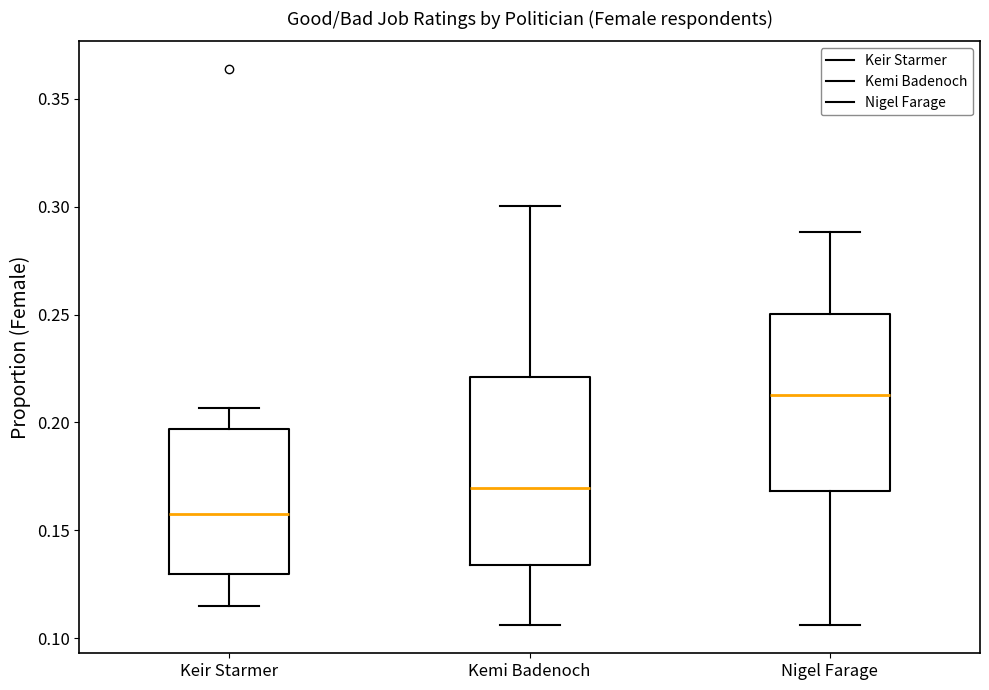

Reading left to right, read every box against the y-axis: the position of its median line, the range the box covers, and the ends of its whiskers. The values are not printed on the chart, so give them approximately, as read against the axis.

Keir Starmer: median 0.155, box 0.130 to 0.195, whiskers 0.115 to 0.205
Kemi Badenoch: median 0.170, box 0.135 to 0.220, whiskers 0.105 to 0.300
Nigel Farage: median 0.215, box 0.170 to 0.250, whiskers 0.105 to 0.290